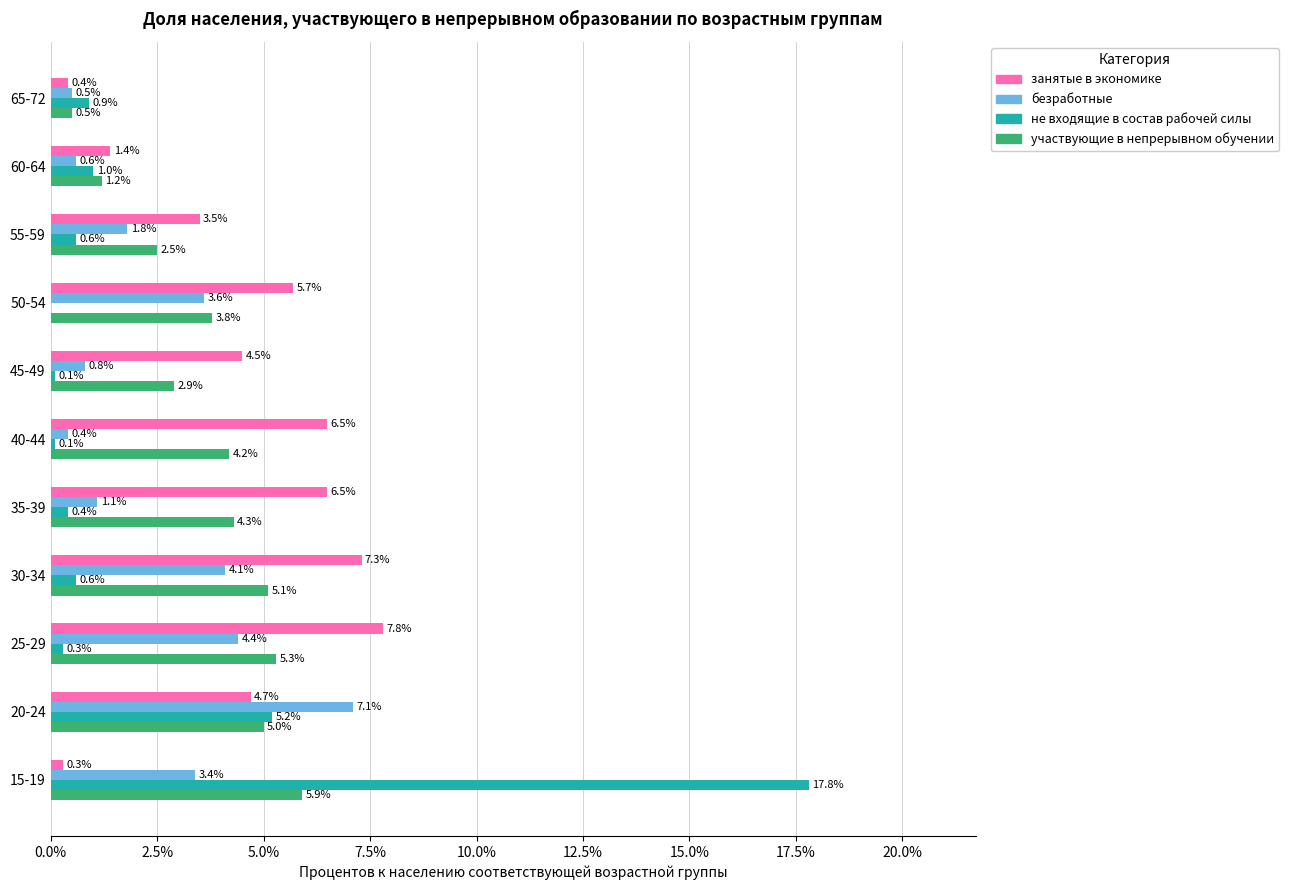

Between 50-54 and 60-64, which series saw the biggest shift?

занятые в экономике